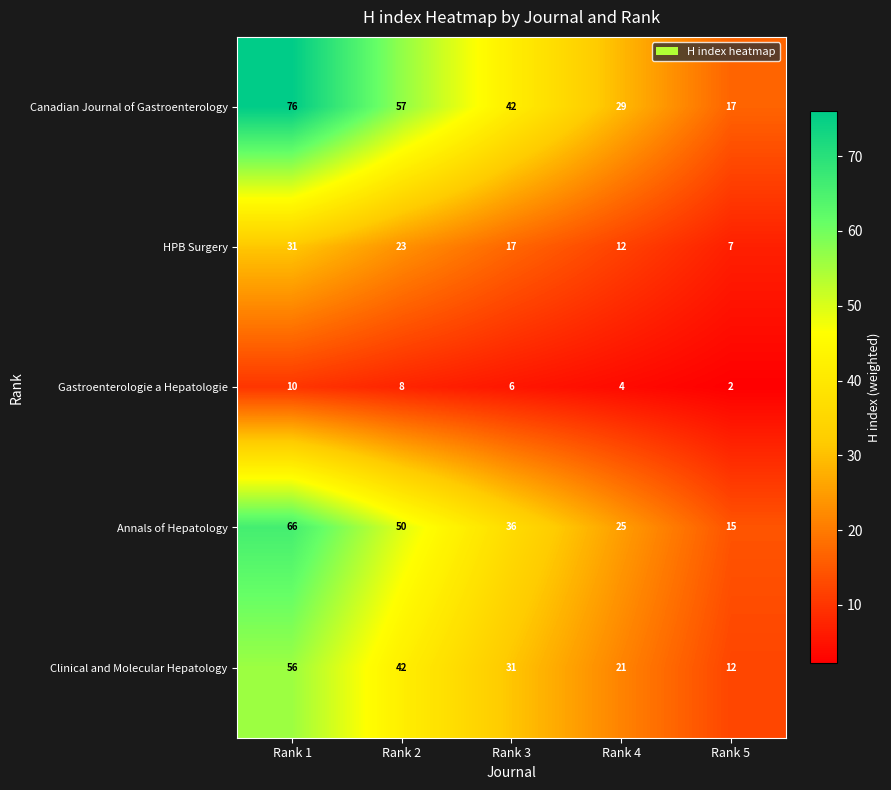

How many series are shown in this chart?

5